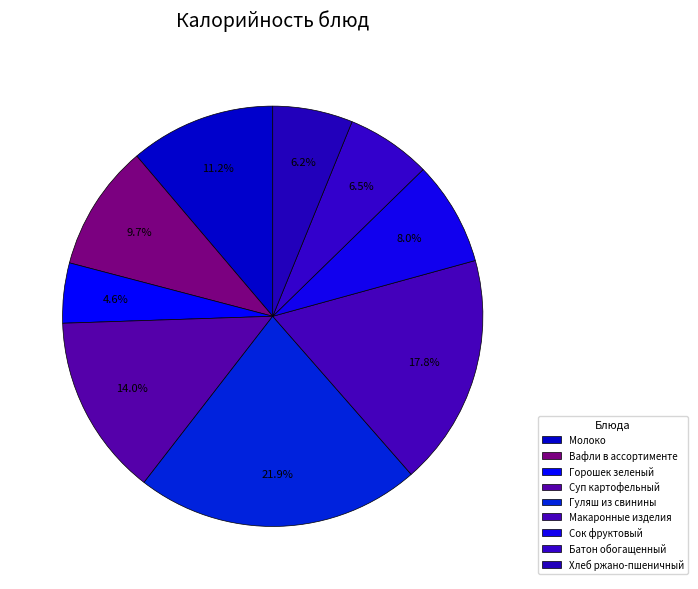

Rank the categories by value from highest to lowest.

Гуляш из свинины, Макаронные изделия, Суп картофельный, Молоко, Вафли в ассортименте, Сок фруктовый, Батон обогащенный, Хлеб ржано-пшеничный, Горошек зеленый